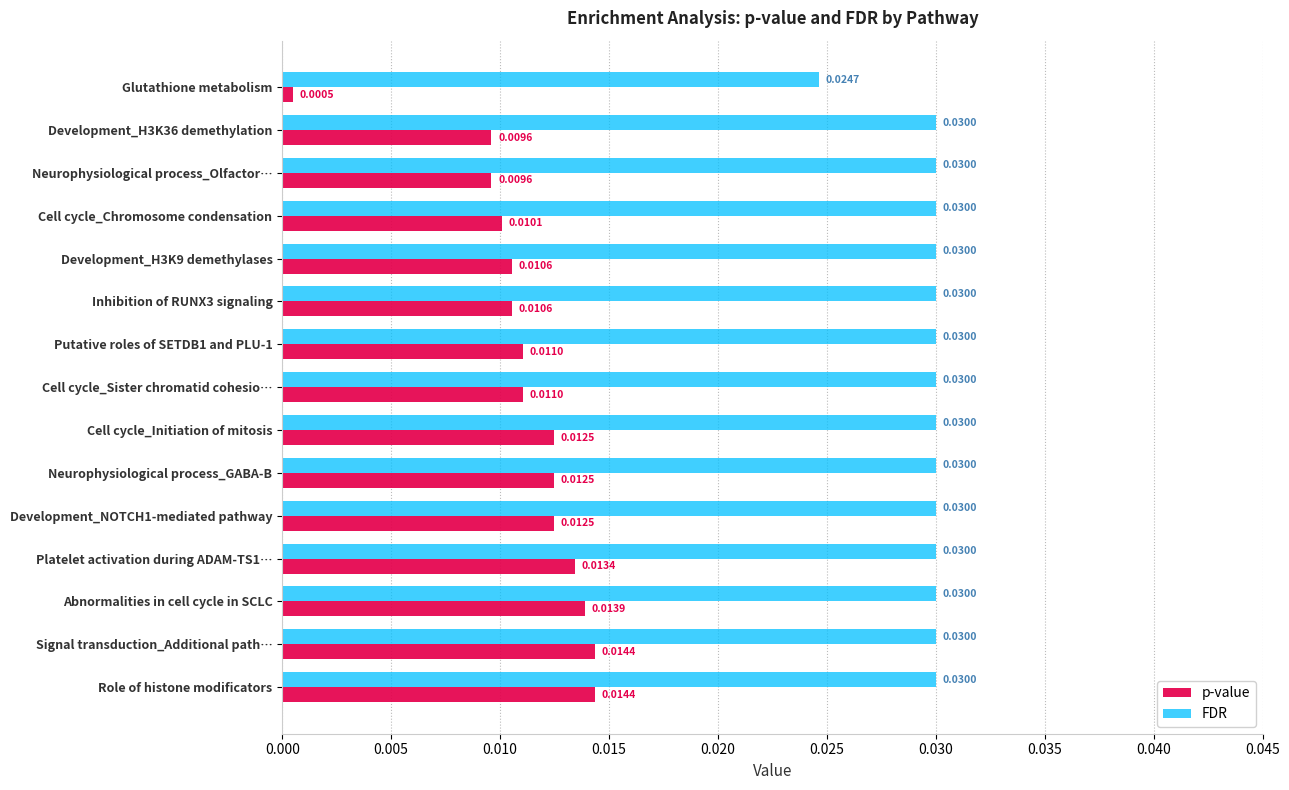

At how many categories does at least one series exceed 0?

15